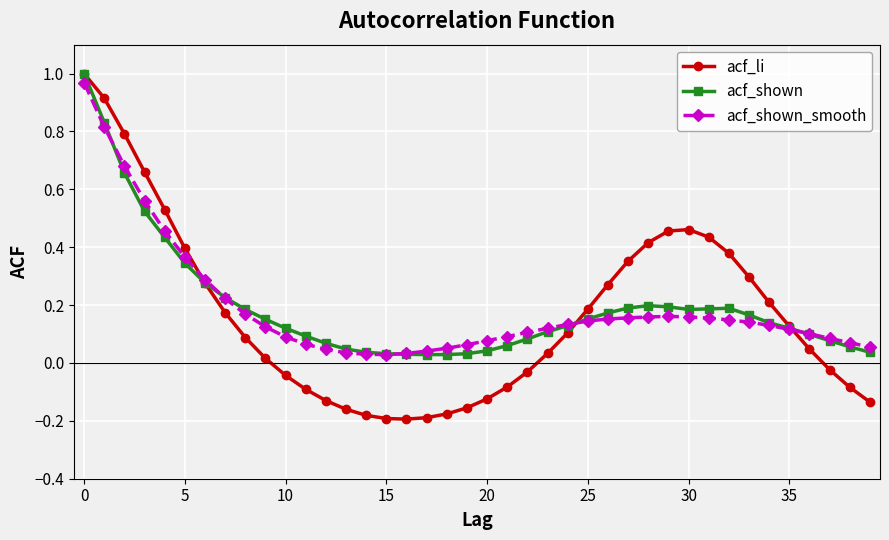

At how many categories does at least one series exceed 0?

40